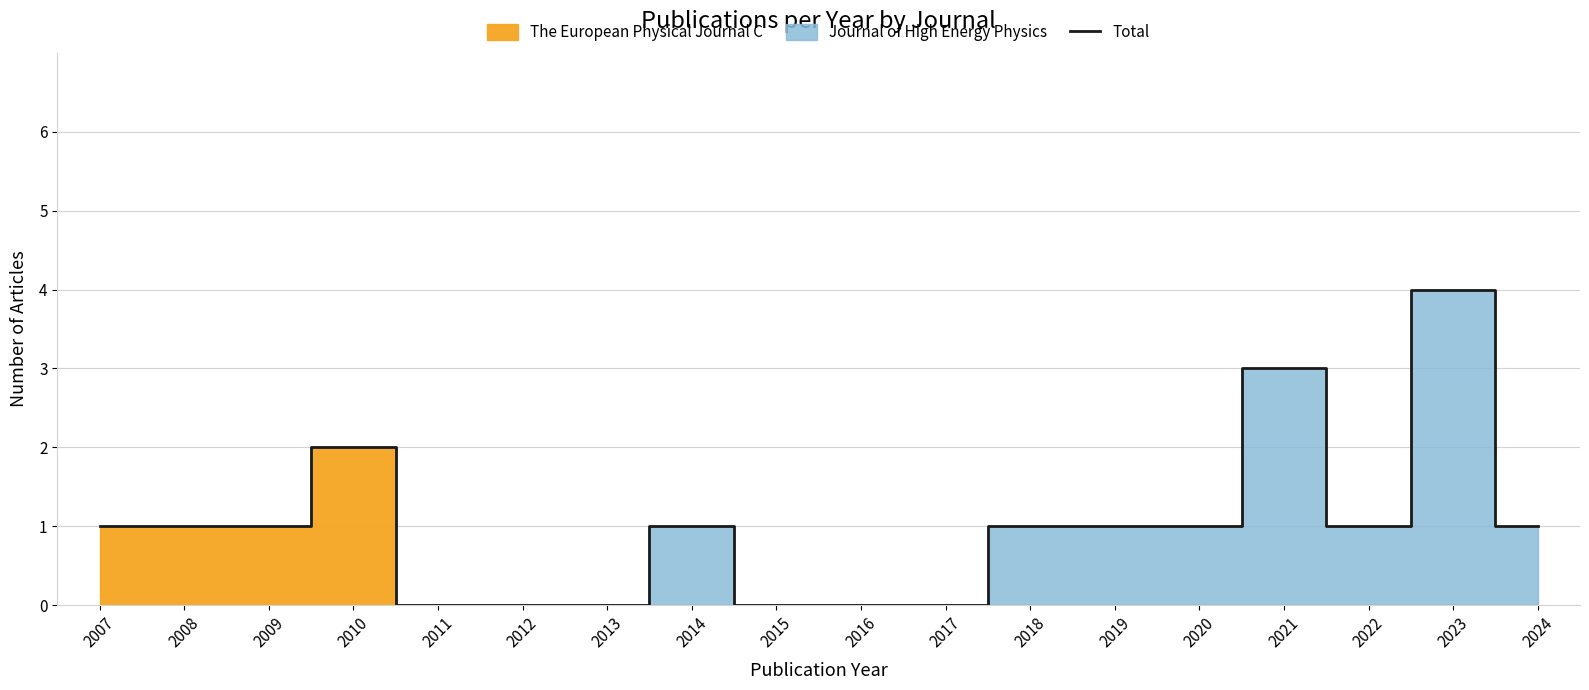

Reading right to left, extract all data points from this chart.

1	4	1	3	1	1	1	0	0	0	1	0	0	0	2	1	1	1